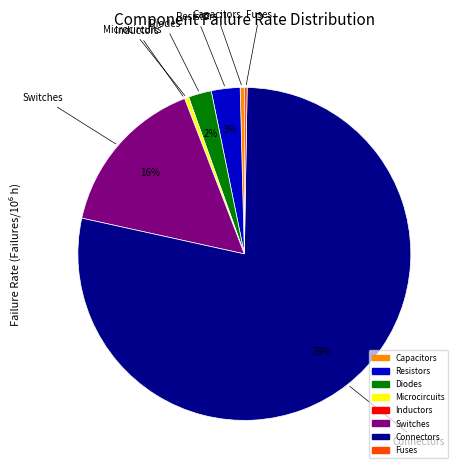

Does Connectors represent more than half of the total?

Yes